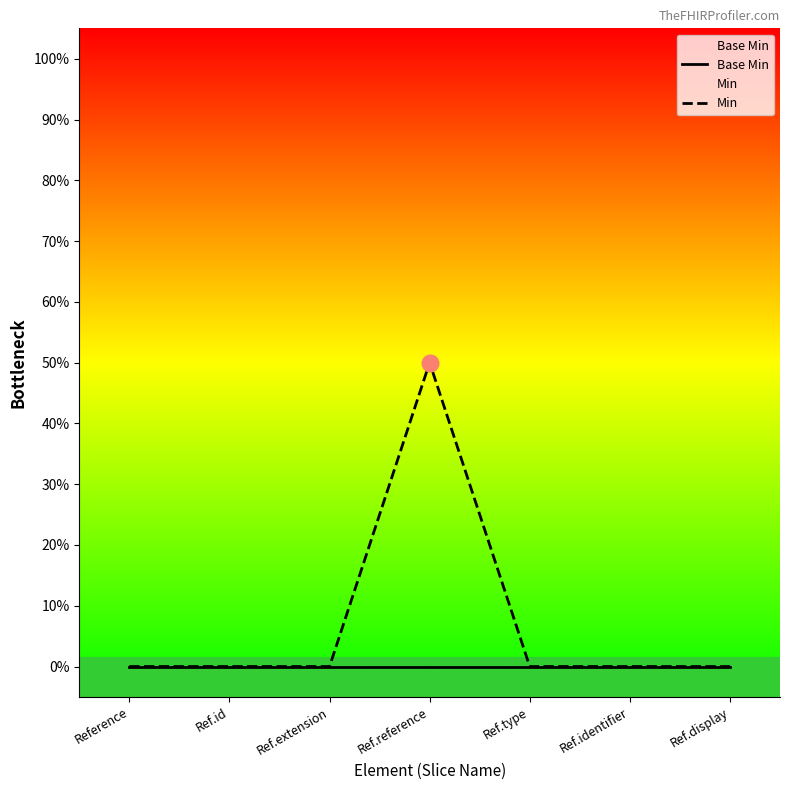

Between Ref.reference and Ref.type, which is larger?

Ref.reference